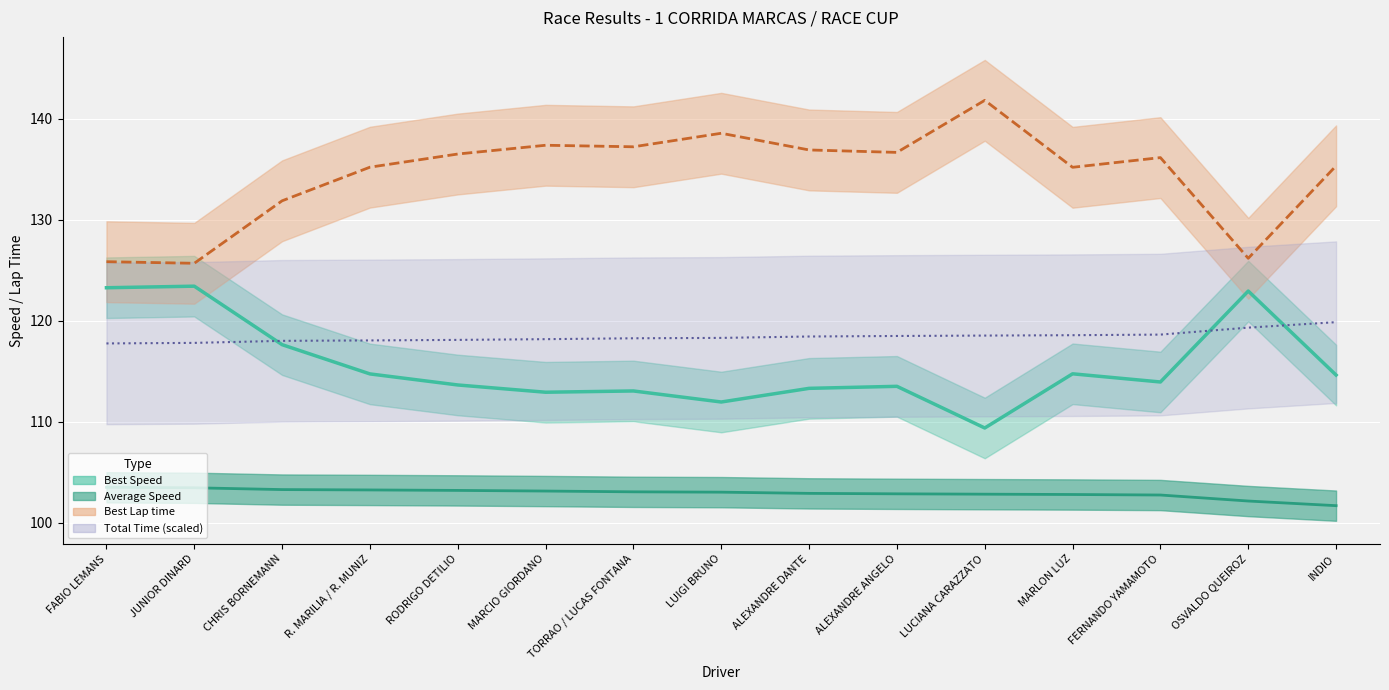

What are all the series names shown in the legend?

Best Speed, Average Speed, Best Lap time, Total Time scaled